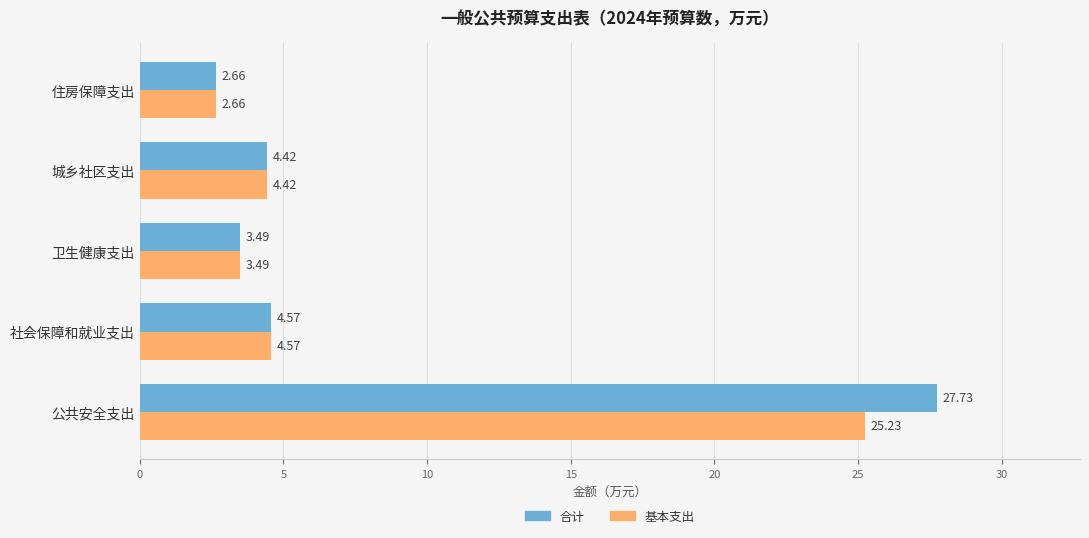

Rank the series by their average value, from highest to lowest.

合计, 基本支出